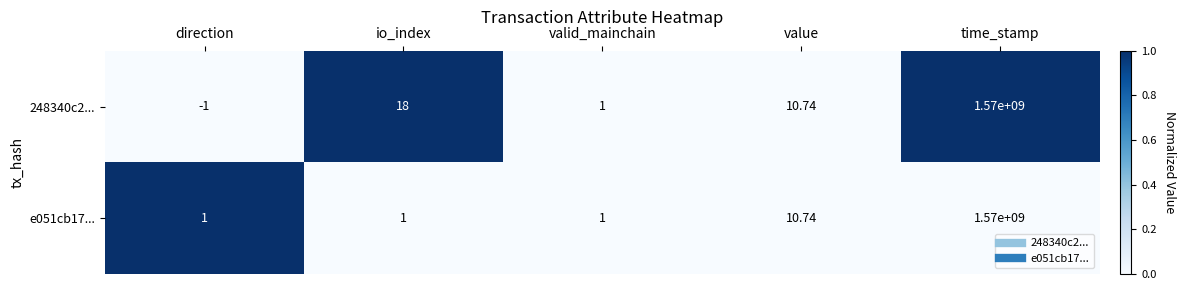

At which category is the sum across all series the highest?

time_stamp